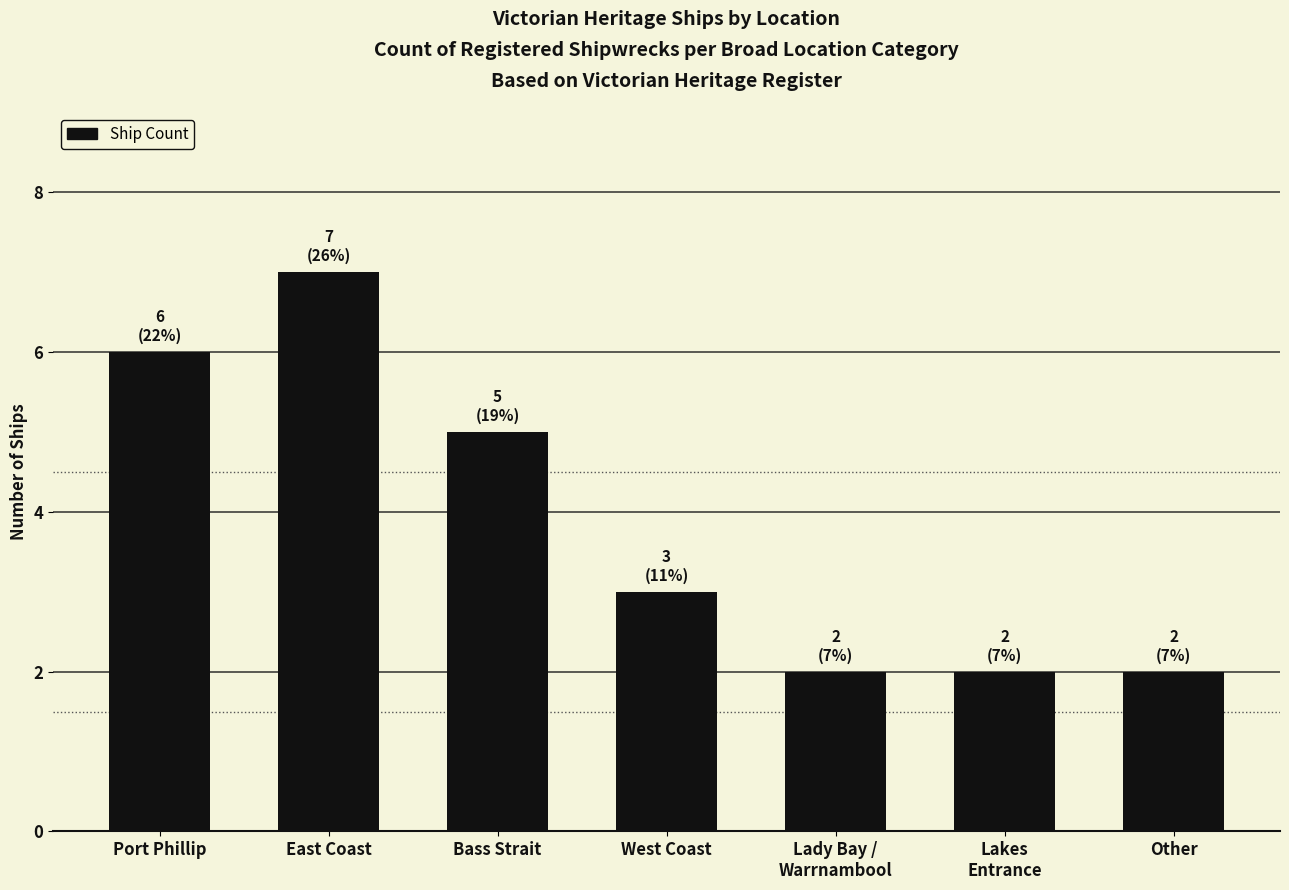

How many categories are shown in the chart?

7